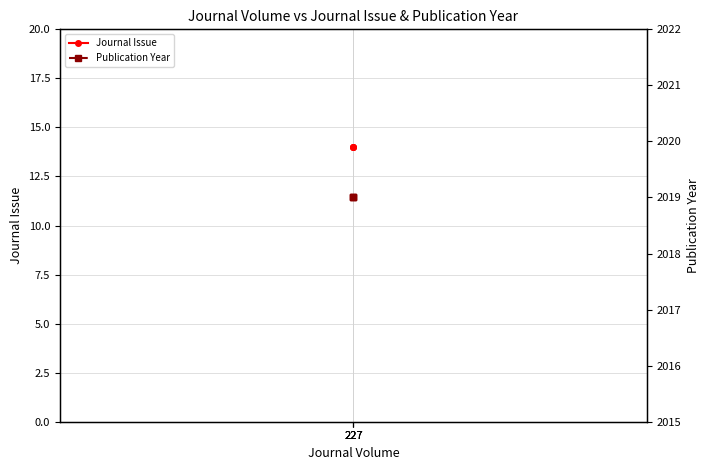

Reading left to right, what are all the values shown in this chart?

Journal Issue: 227=14	227=14	227=14
Publication Year: 227=2019	227=2019	227=2019